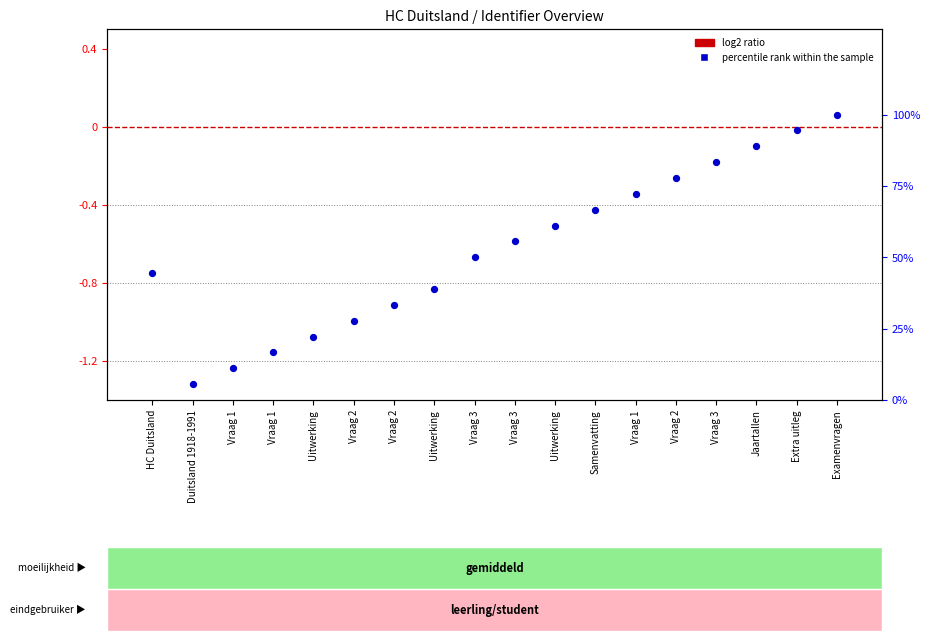

Which series reaches the minimum Y coordinate?

log2 ratio